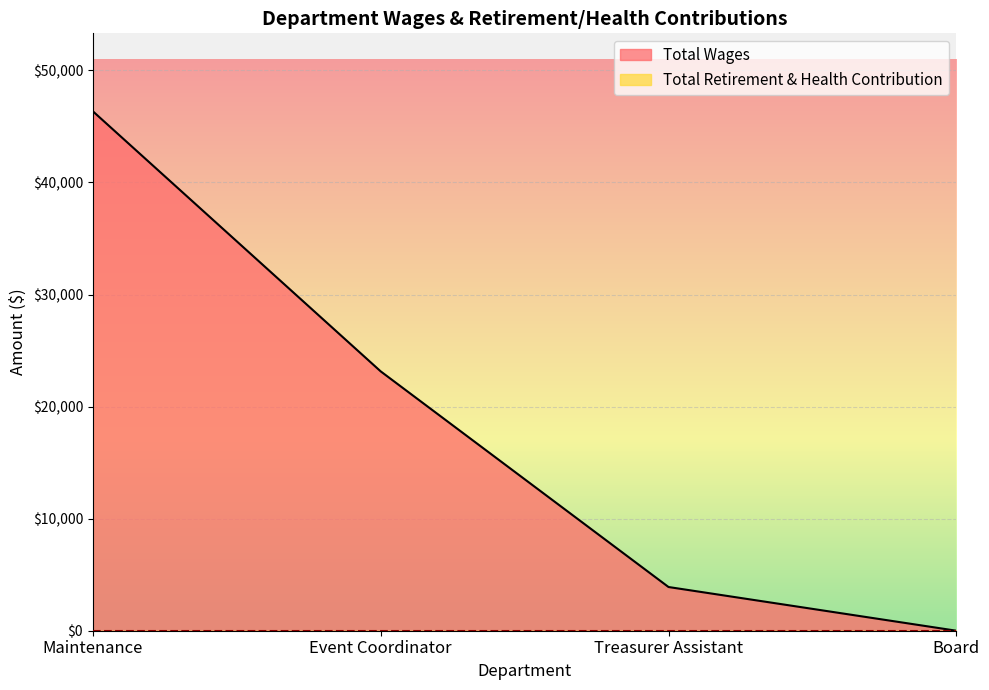

The value of Total Wages at Board is 24441. True or false?

False